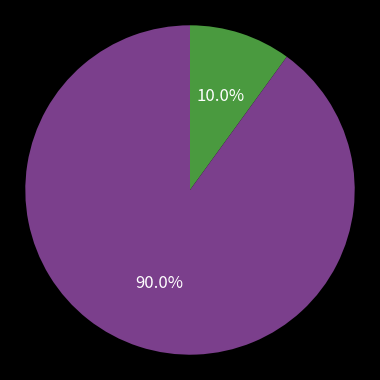

Is there a majority slice in this chart?

Yes